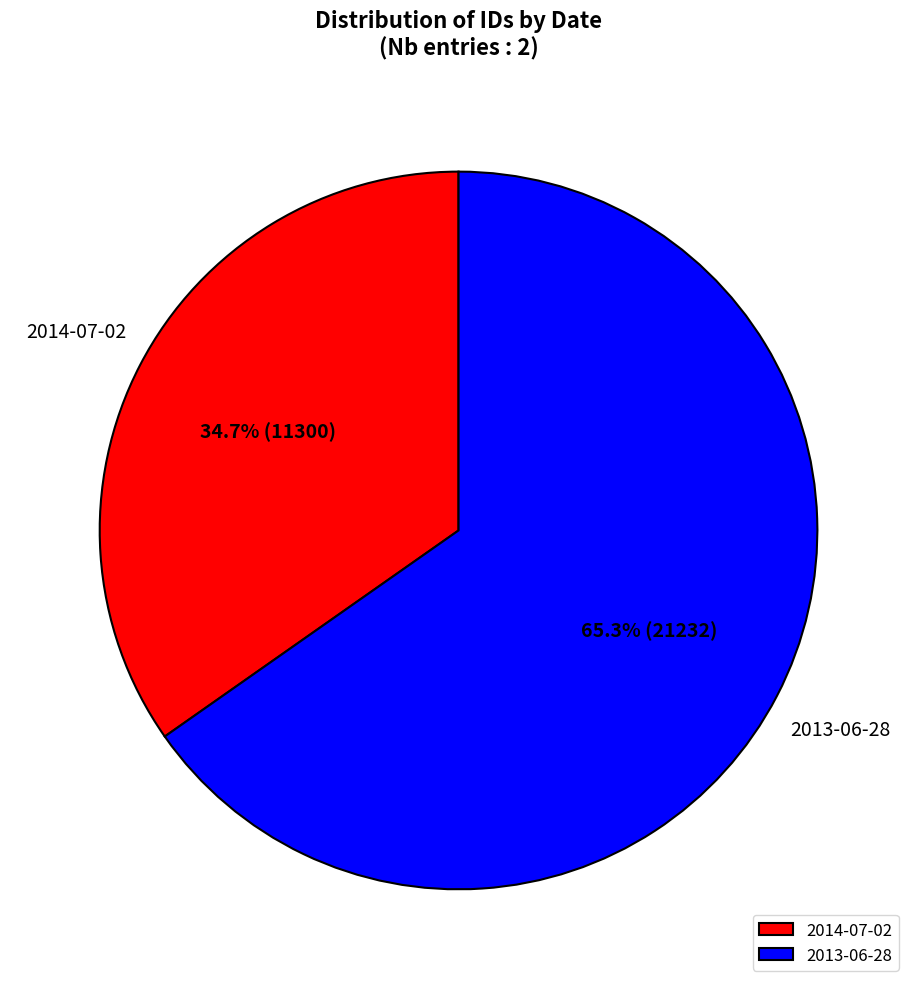

Between 2014-07-02 and 2013-06-28, which is larger?

2013-06-28